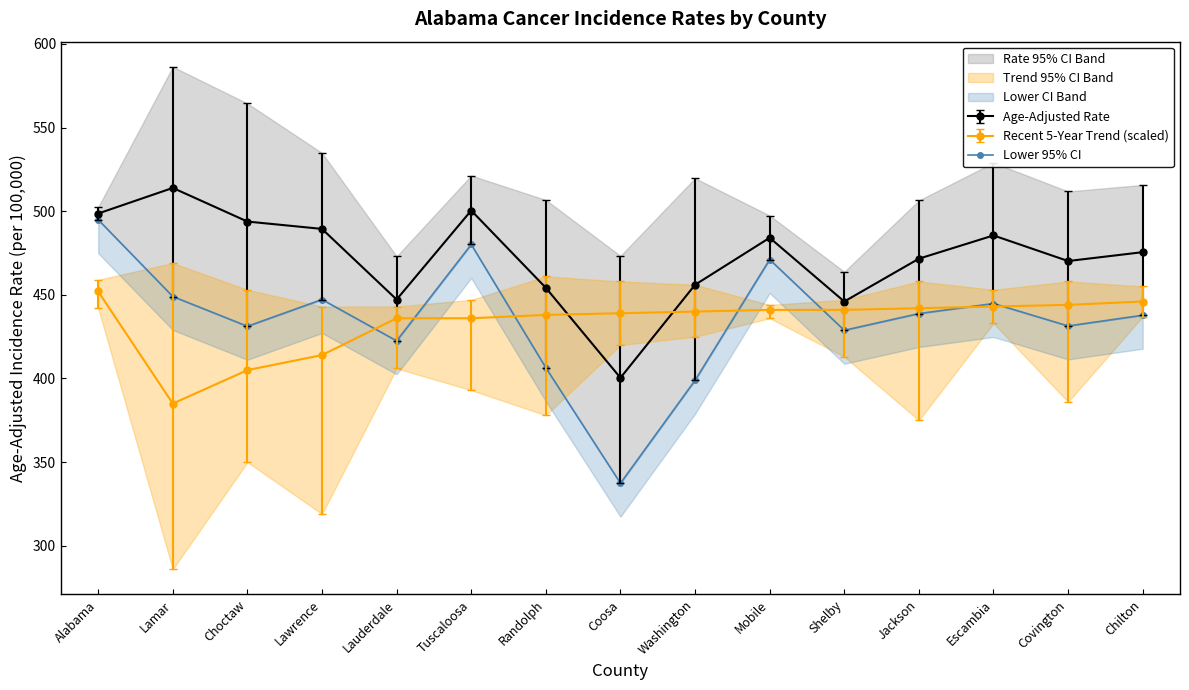

What is the lowest value of the Age-Adjusted Rate series?

400.4